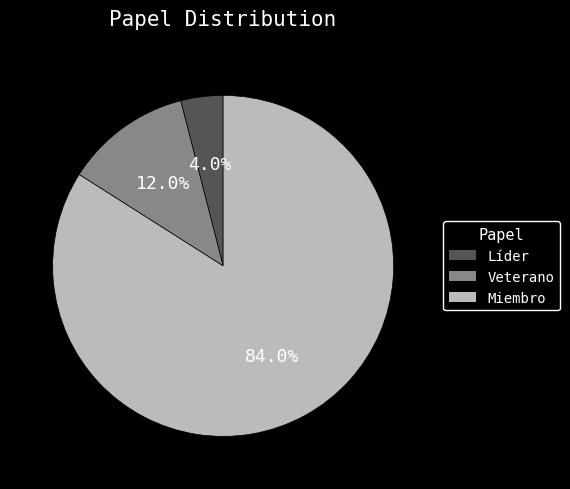

How many slices are in this pie chart?

3